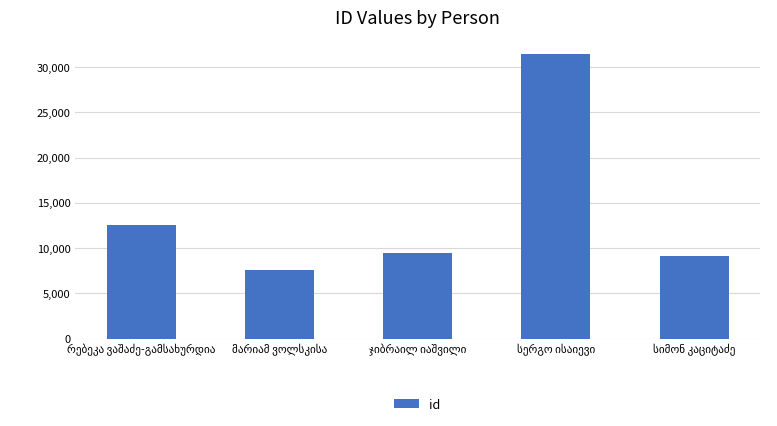

What is the value of the 5th bar from the left?

9081